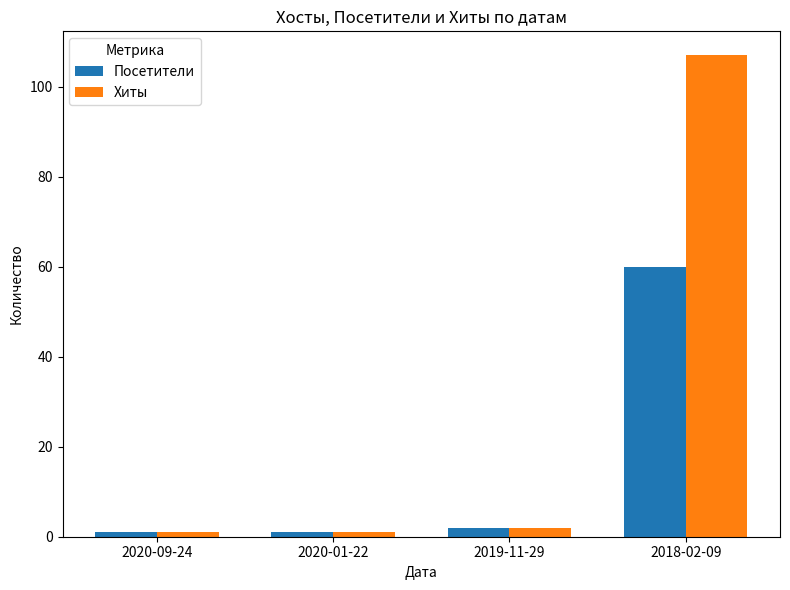

At which label is Посетители closest to 30?

2019-11-29